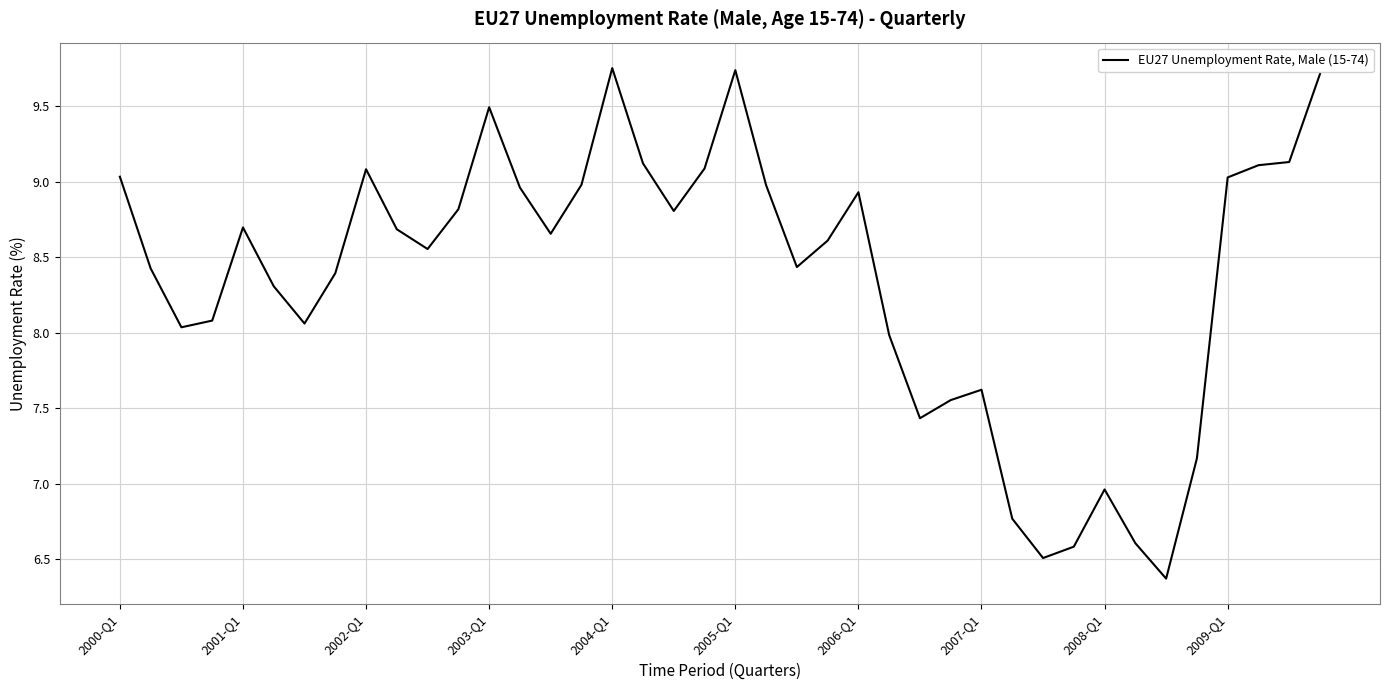

What is the difference between the maximum and minimum values?

3.4